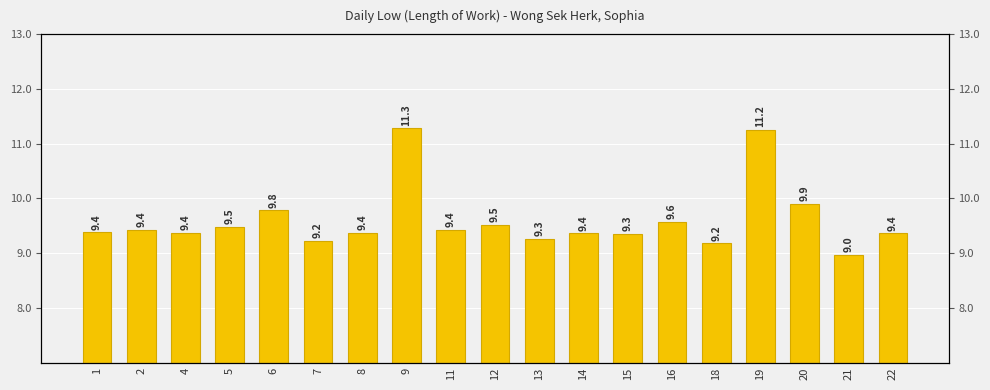

Which label corresponds to the smallest value in the chart?

21